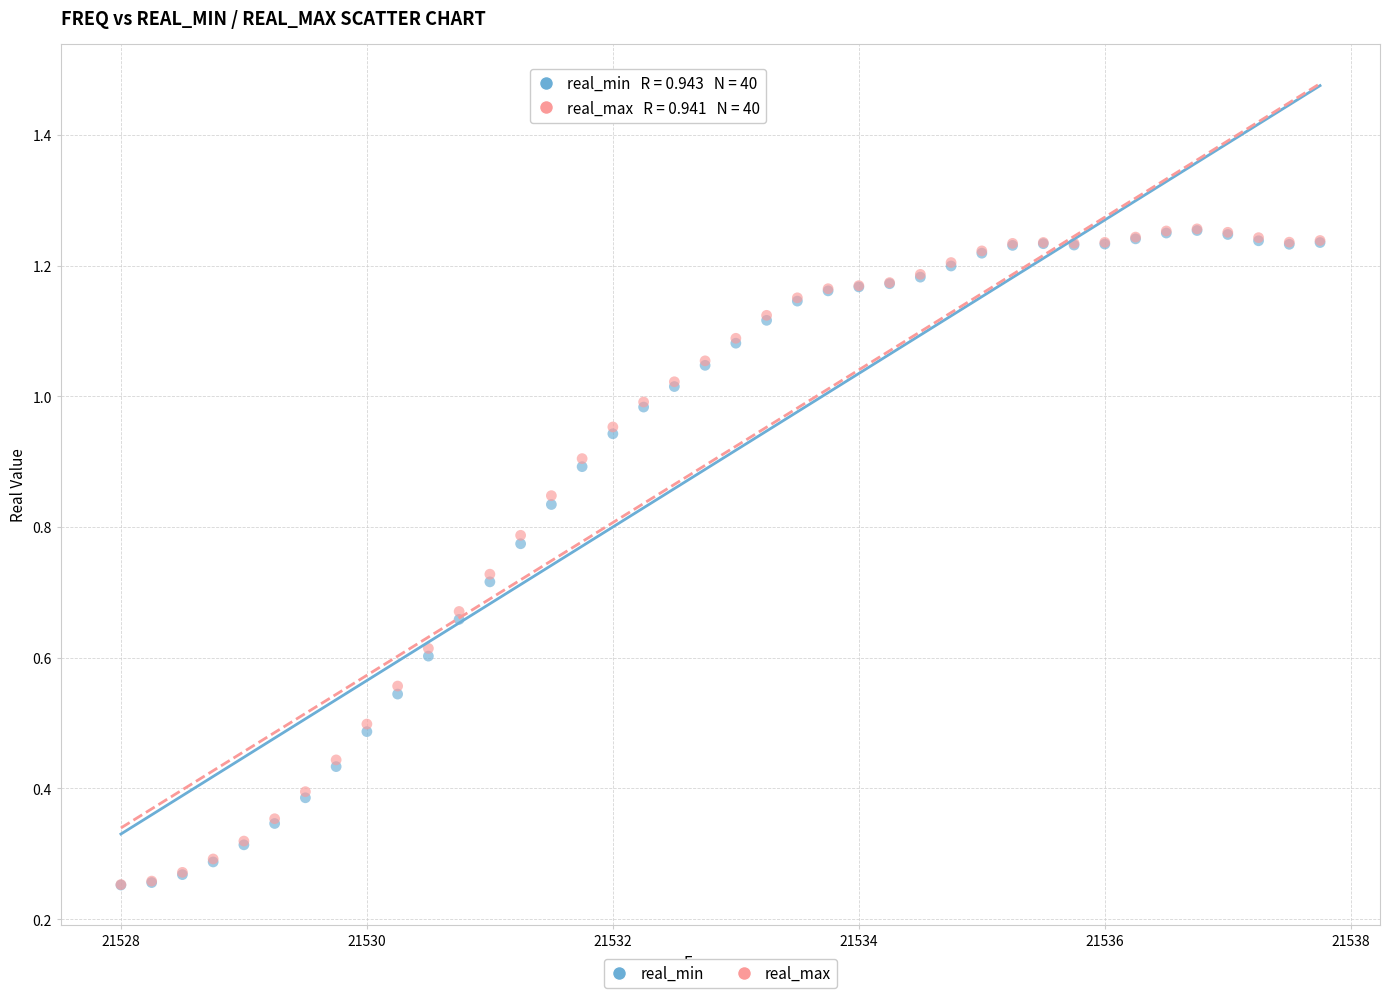

What are all the series names shown in the legend?

real_min, real_max